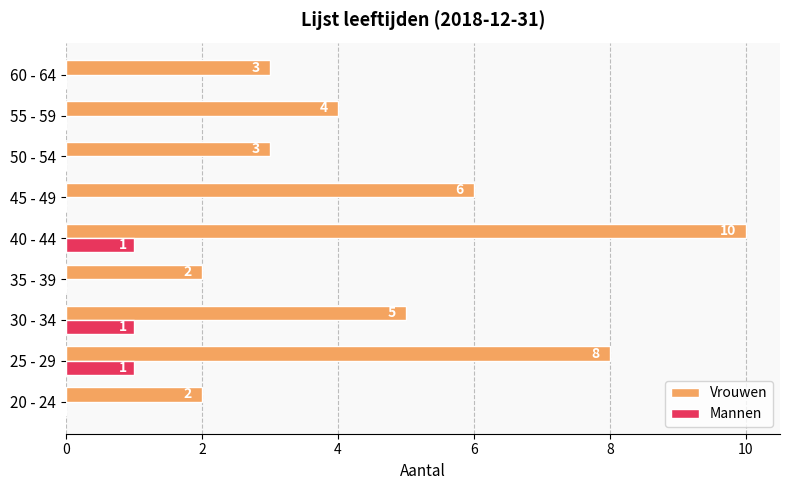

Which category has the highest value across all series?

40 - 44